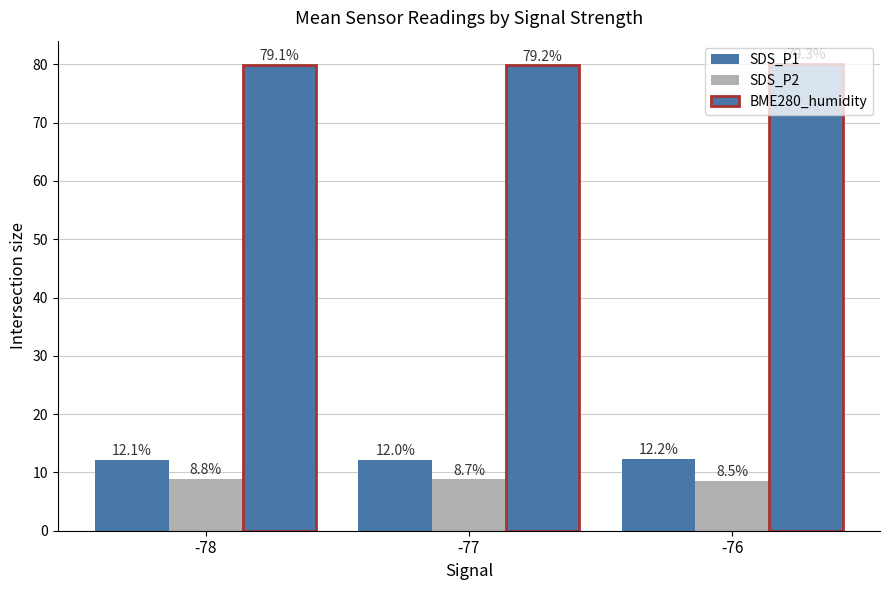

How many bars are there in total?

9